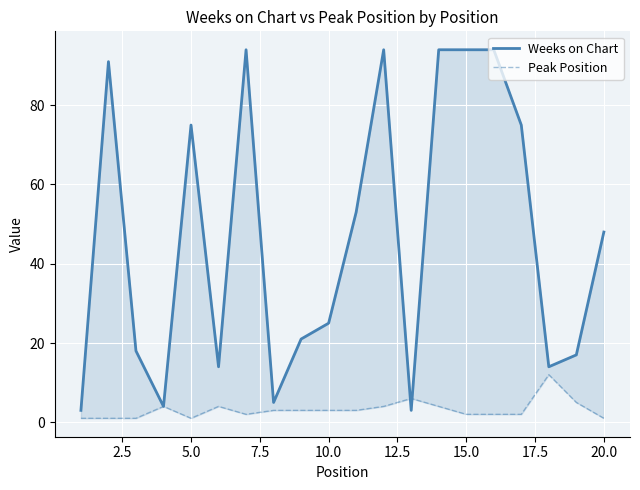

What are all the series names shown in the legend?

Weeks on Chart, Peak Position